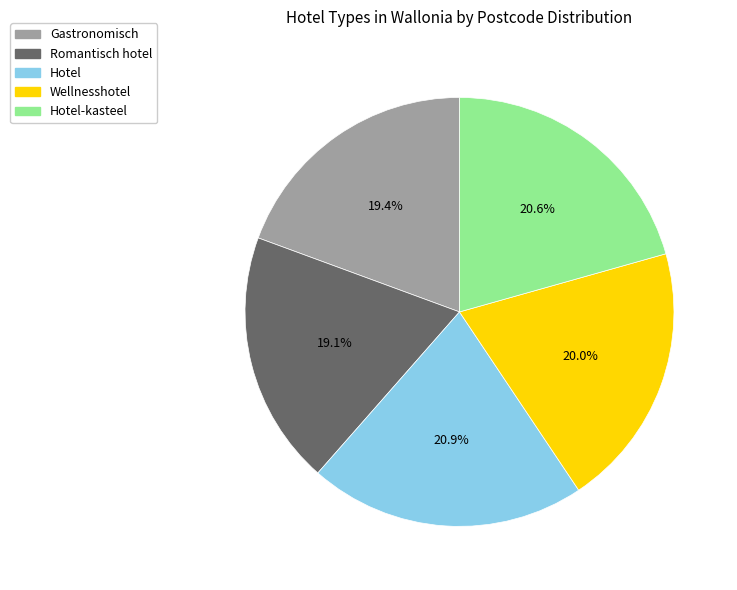

To the nearest percent, what portion does Gastronomisch represent?

19%